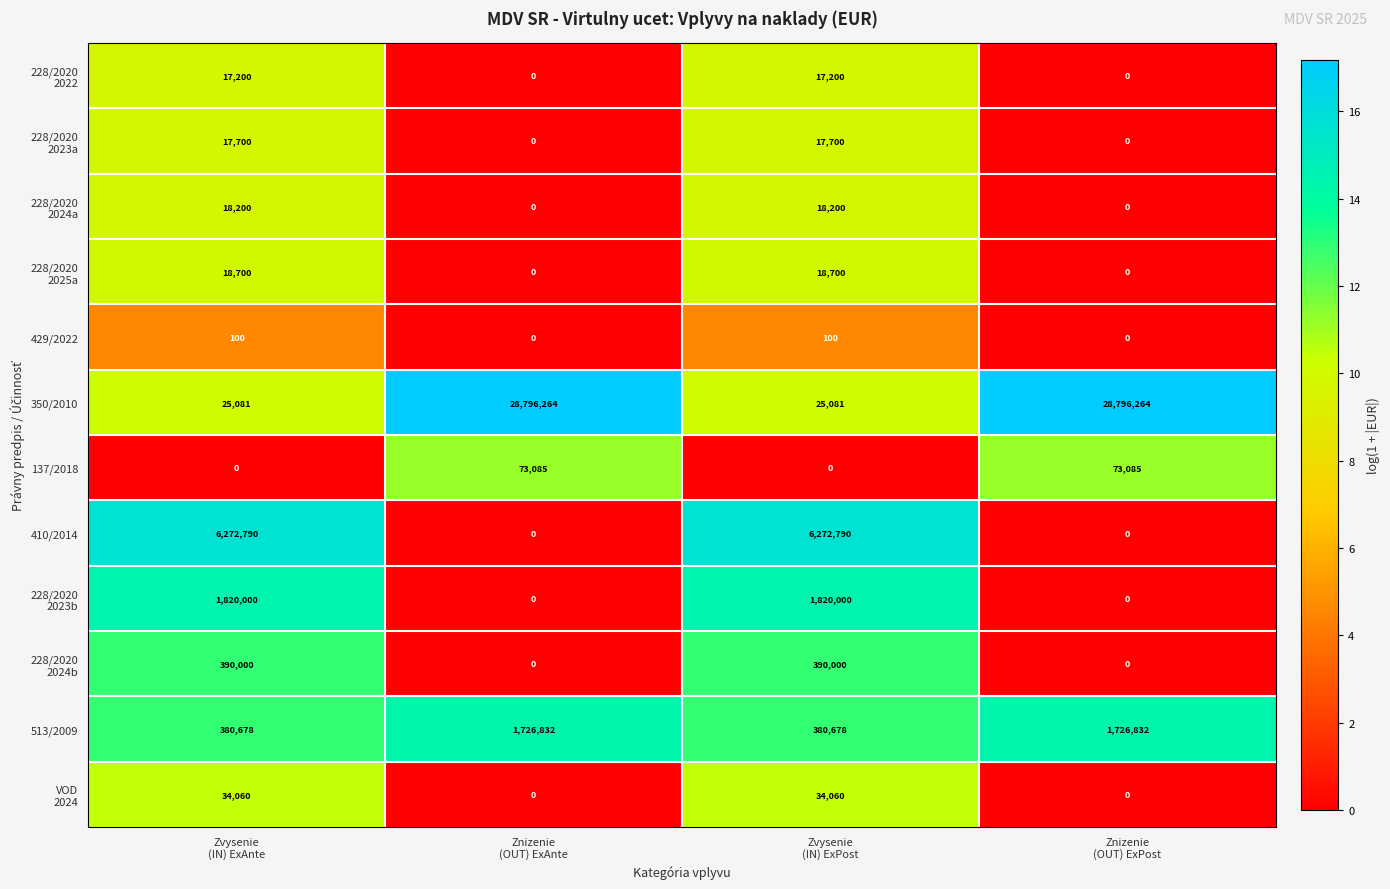

What is the total value across all series at Zvysenie
(IN) ExPost?

8994509